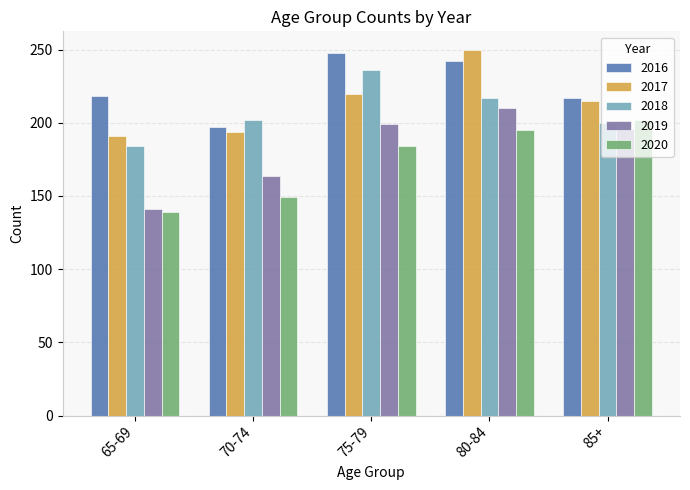

What is the label of the 5th bar from the left?

85+